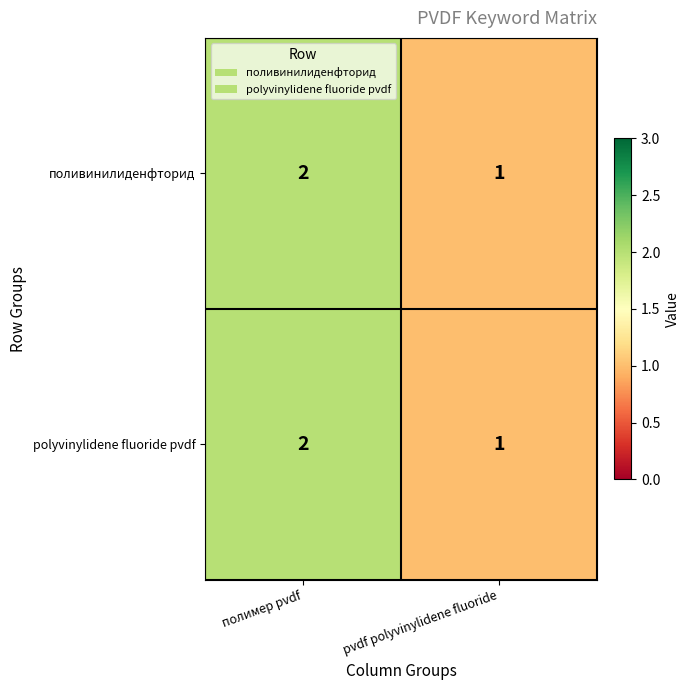

What is the sum of the polyvinylidene fluoride pvdf values at полимер pvdf and pvdf polyvinylidene fluoride?

3